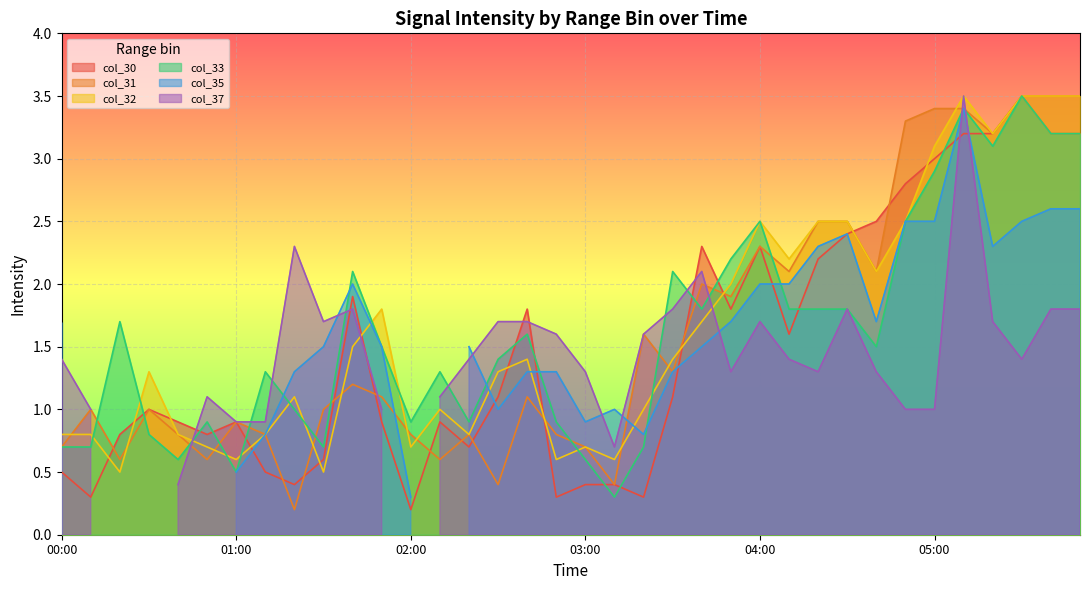

What is the highest value of the col_33 series?

3.5